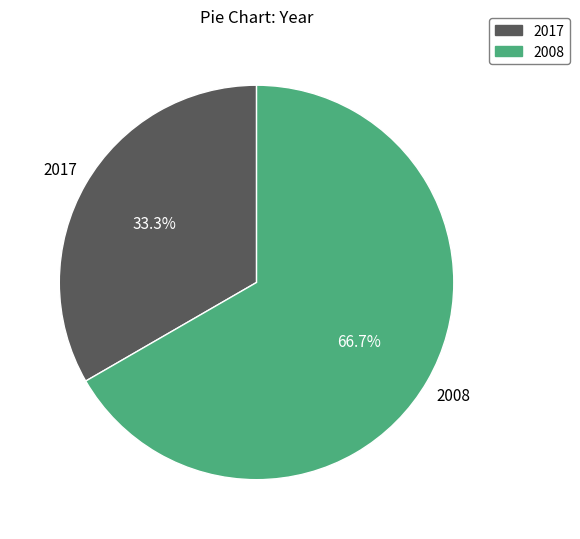

How many slices are in this pie chart?

2